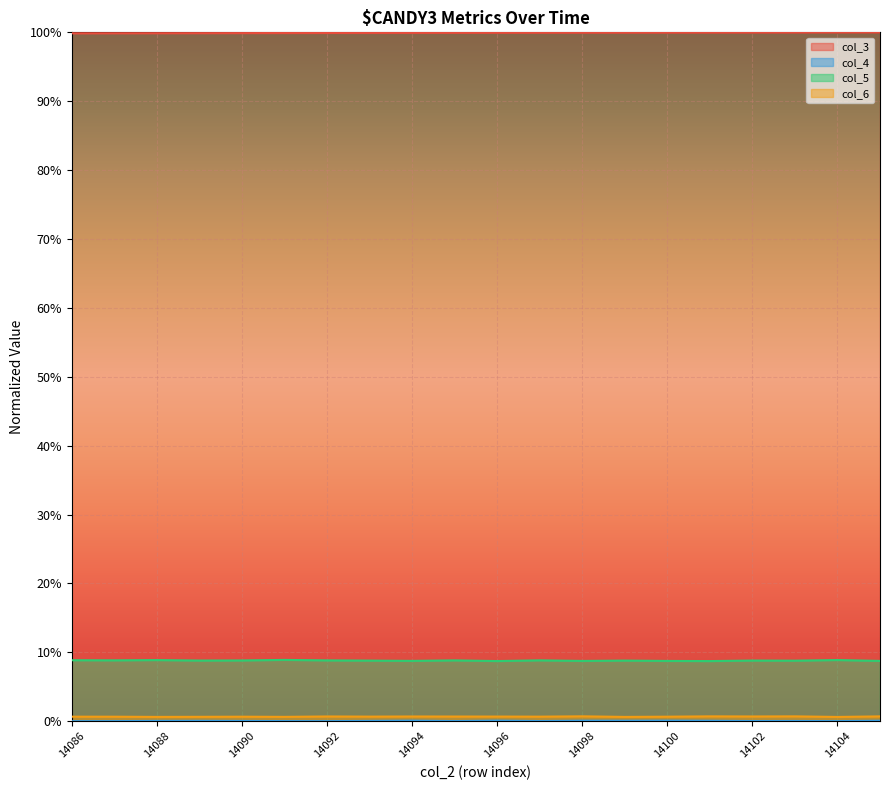

Is the value of col_5 at 14102 greater than the value of col_4 at 14091?

Yes